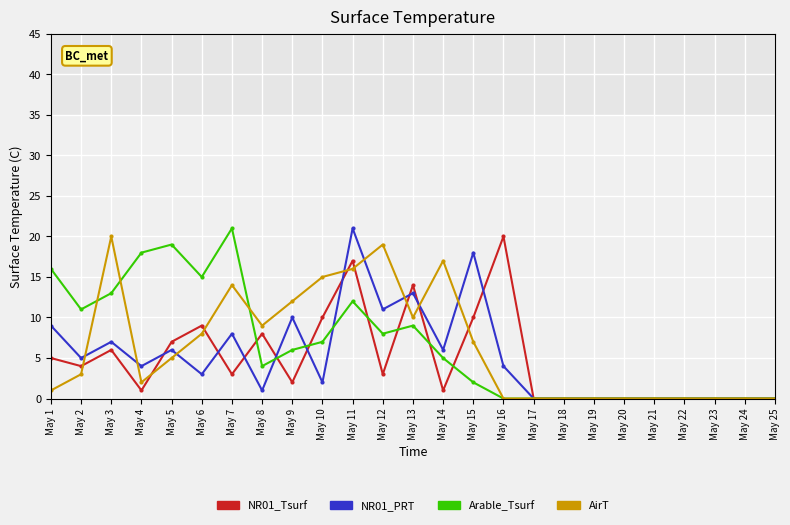

What are all the series names shown in the legend?

NR01_Tsurf, NR01_PRT, Arable_Tsurf, AirT